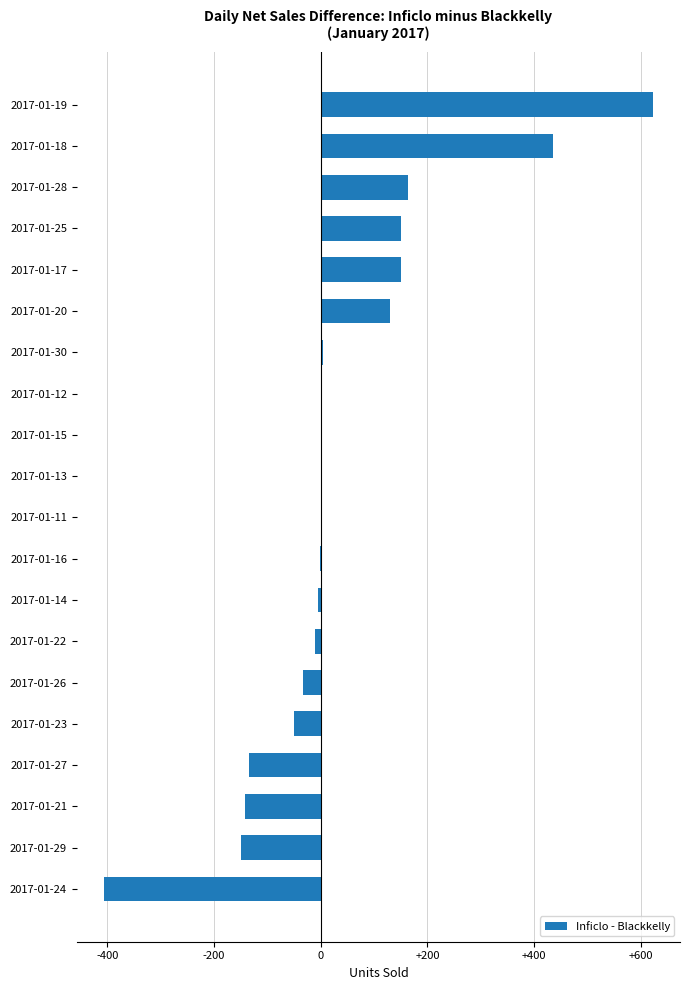

The chart shows a value of -150 at 2017-01-29. True or false?

True